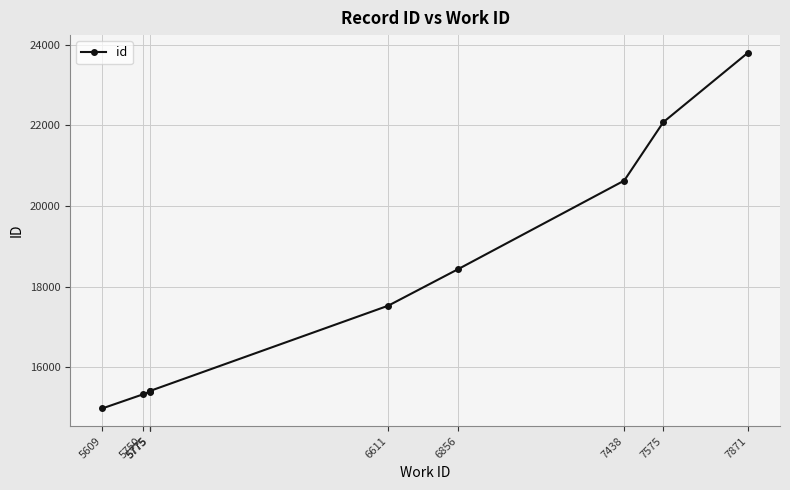

True or false: there are more than 2 points higher than both neighbors.

False